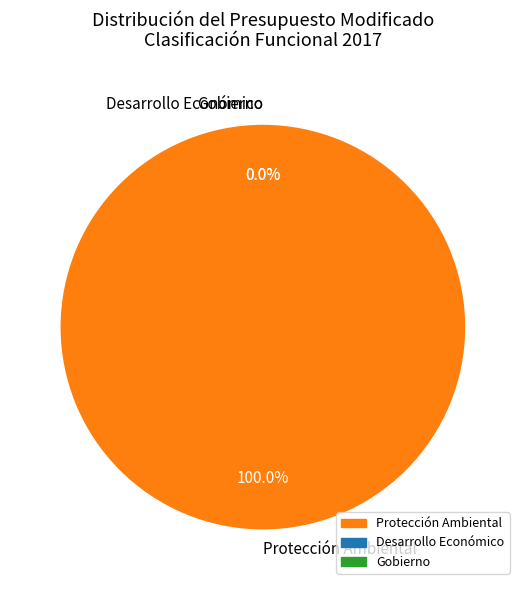

What is the total percentage of Protección Ambiental and Desarrollo Económico?

100.0%